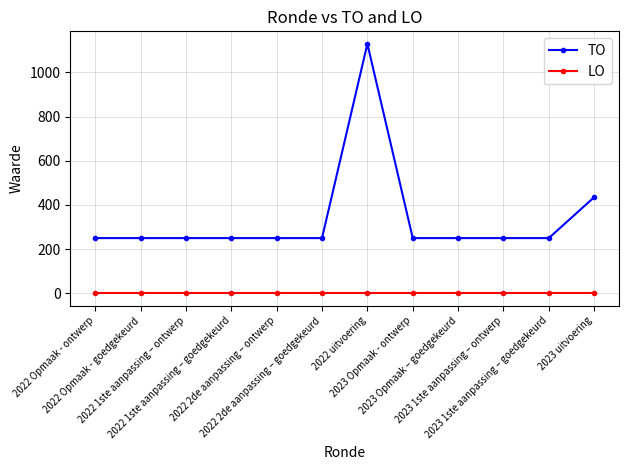

Rank the series by their average value, from lowest to highest.

LO, TO